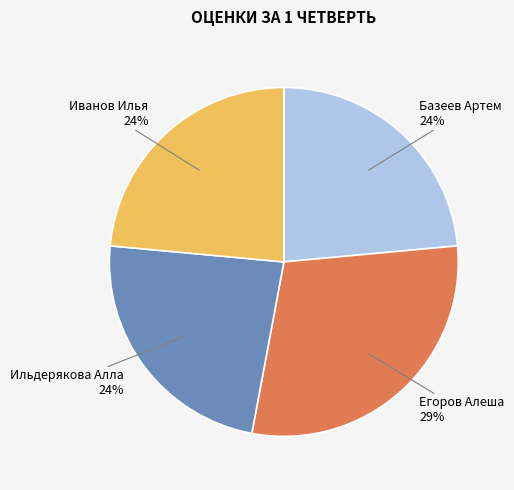

Which has a higher value, Егоров Алеша or Иванов Илья?

Егоров Алеша